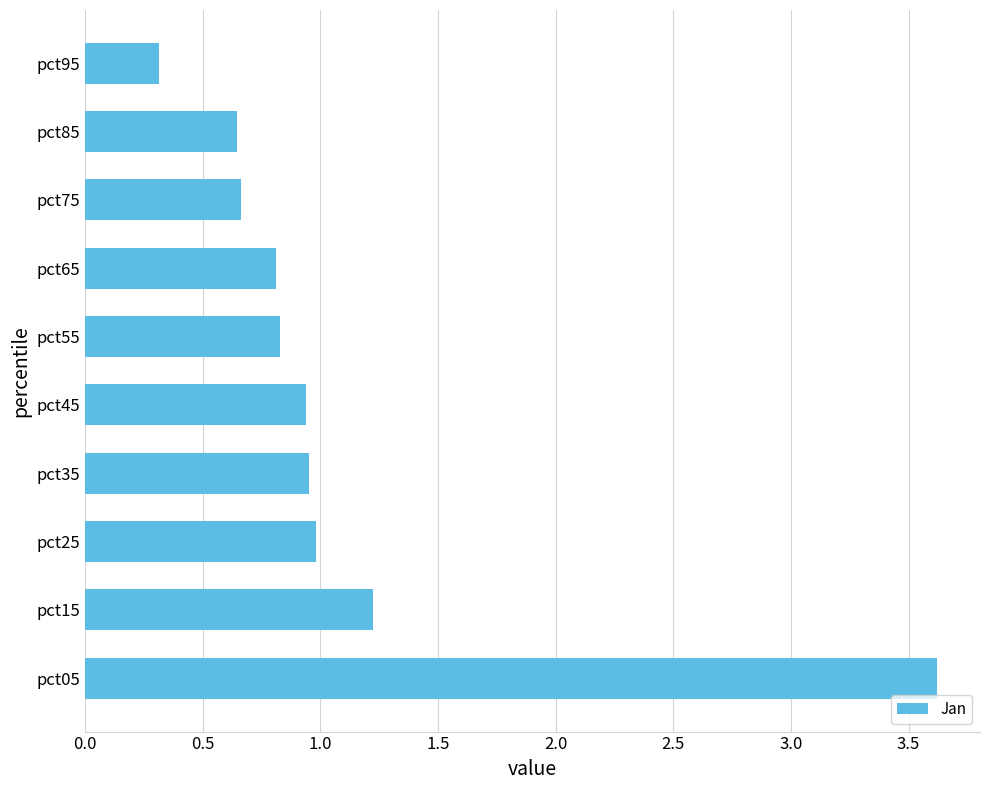

Which label corresponds to the smallest value in the chart?

pct95